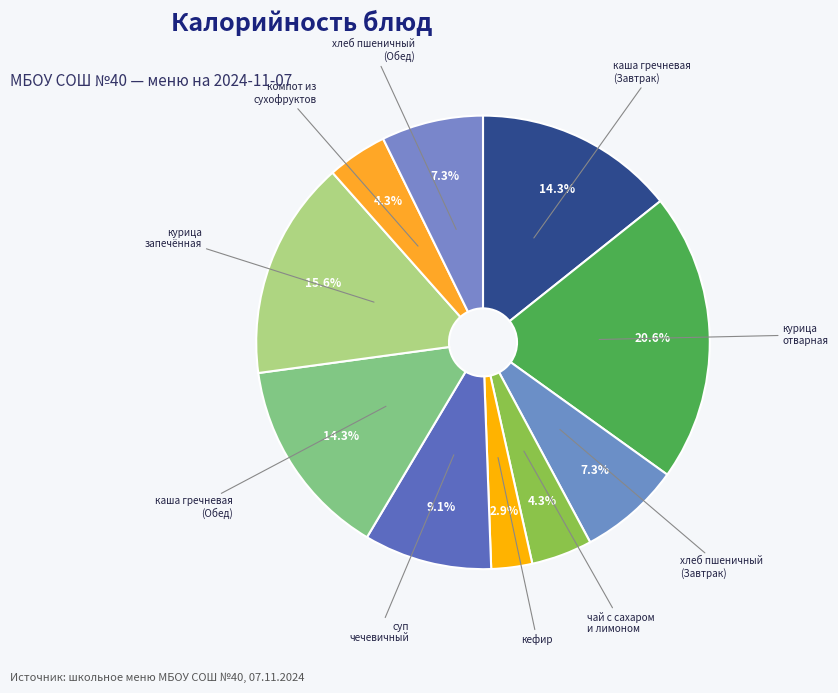

To the nearest percent, what percentage of the pie is хлеб пшеничный (Обед)?

7%